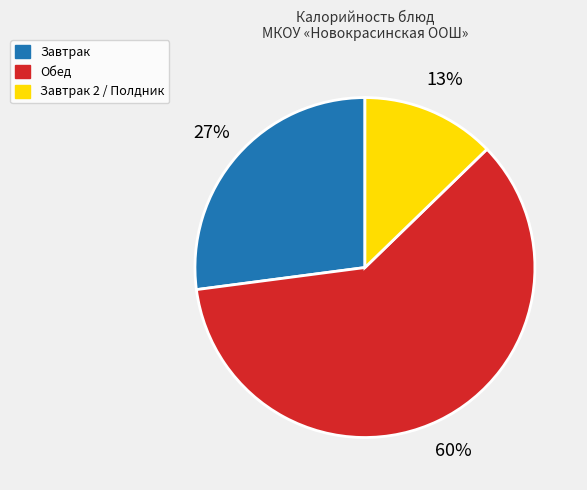

Is it true that Обед is 47% of the pie?

False